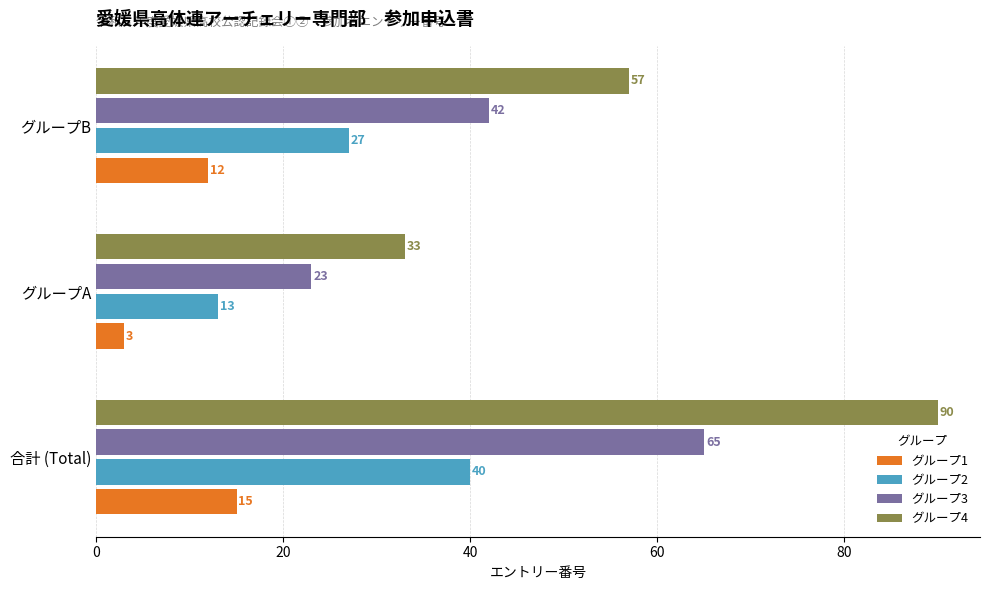

What is the difference between the グループ2 values at グループB and グループA?

14